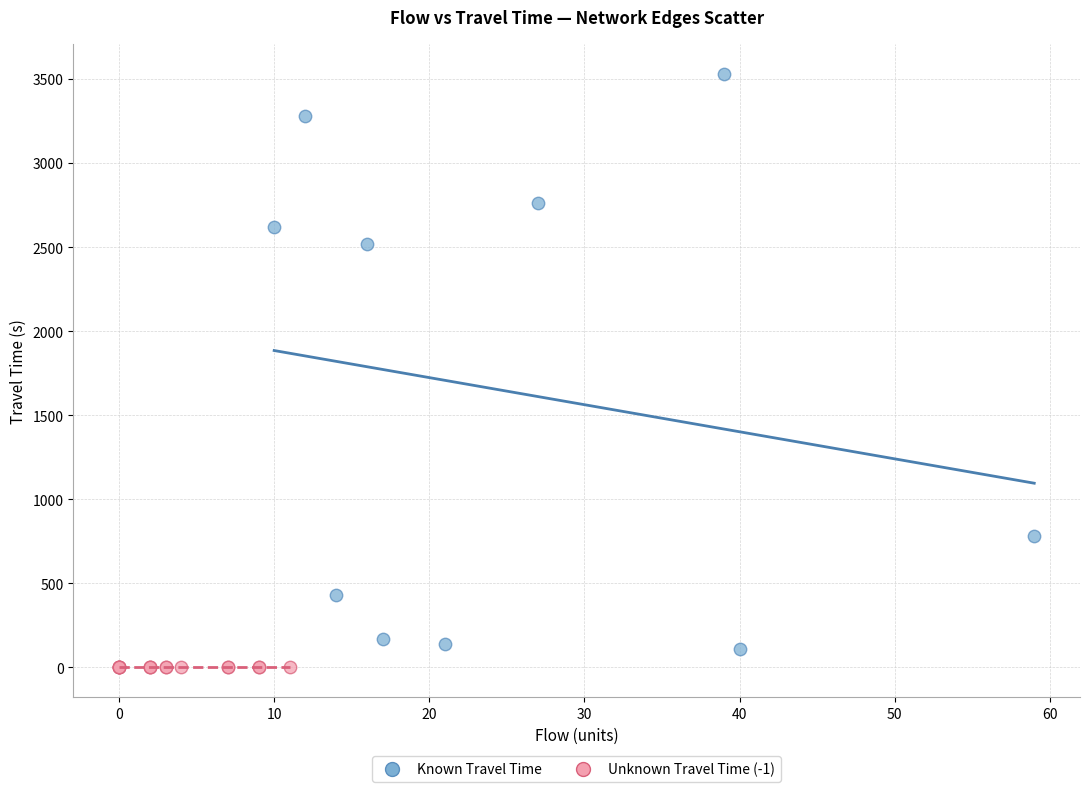

Which series reaches the maximum Y coordinate?

Known Travel Time